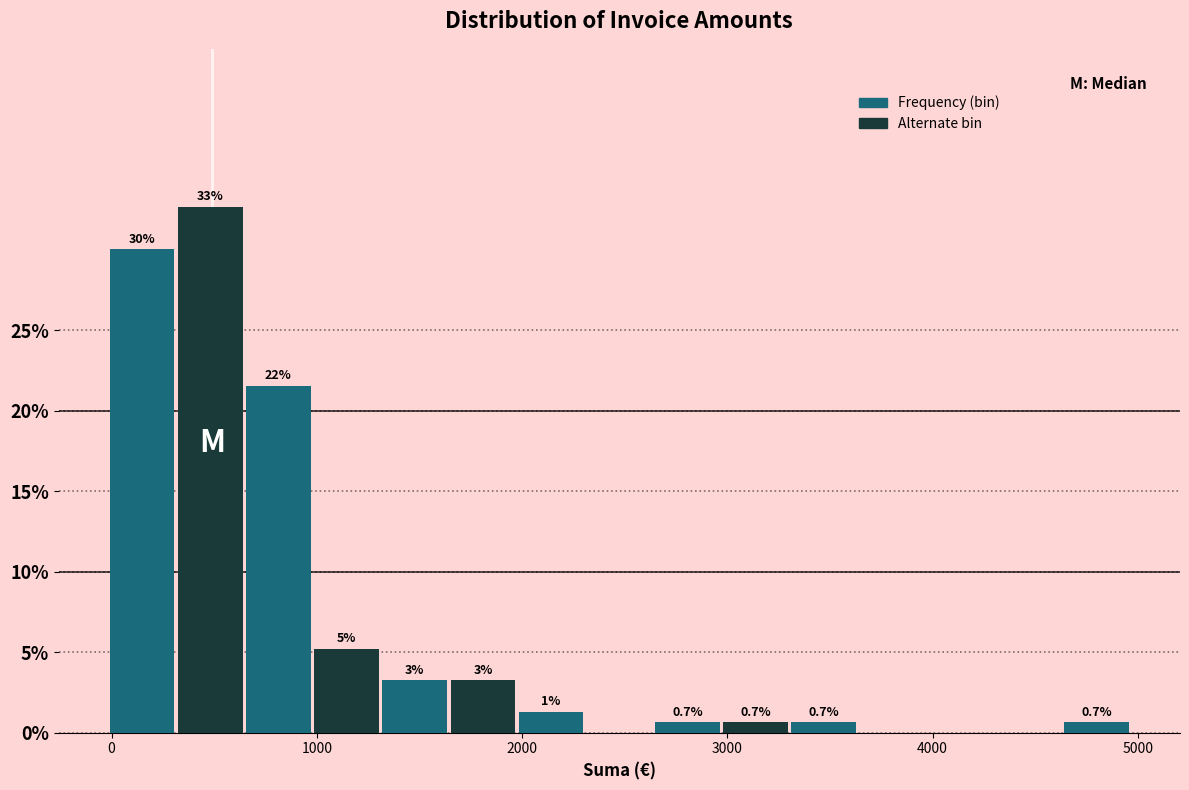

Around what value on the x-axis is the tallest bar? Give the approximate position of its centre, as read against the axis.

500